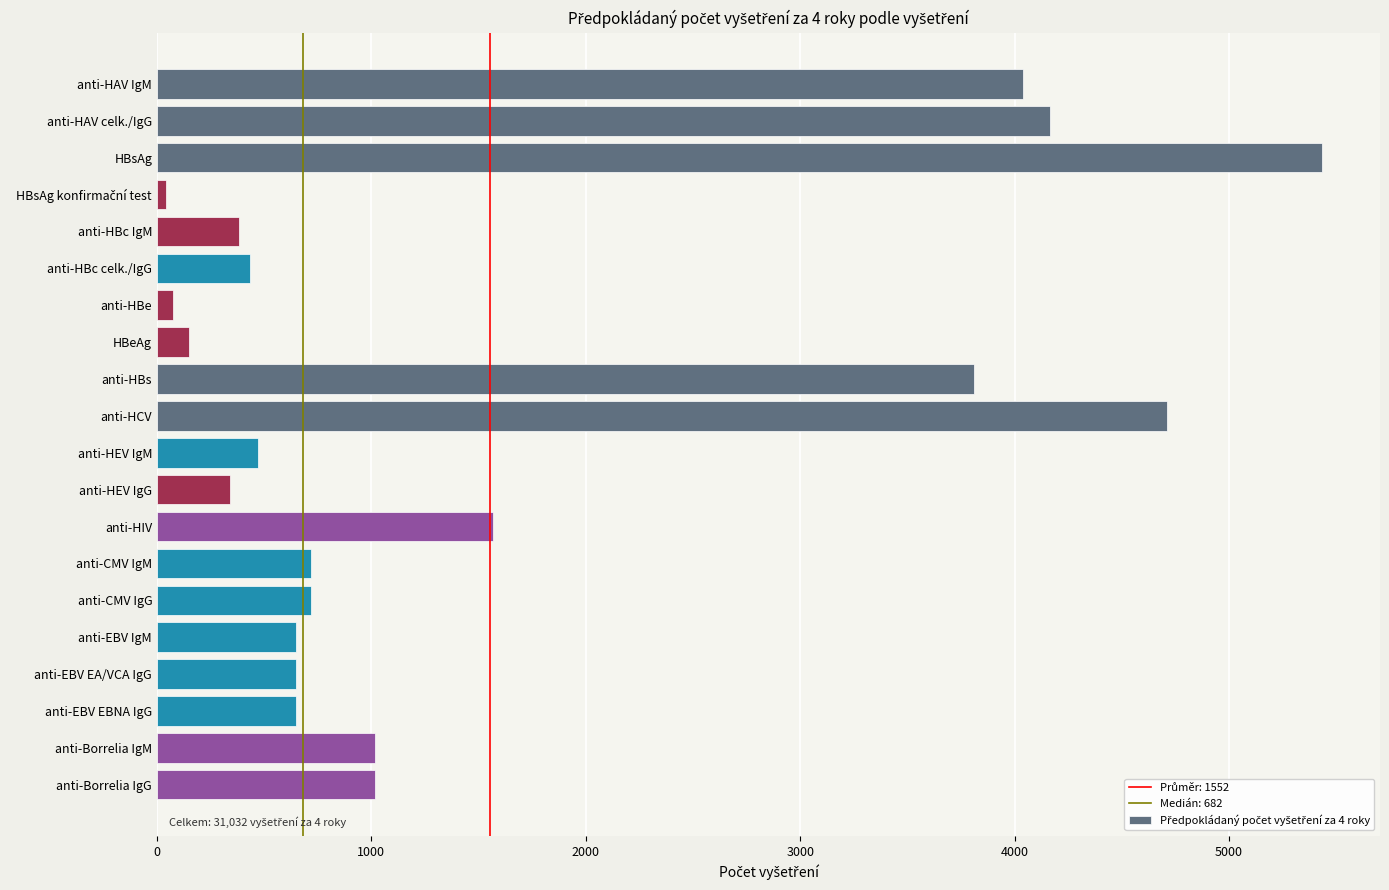

Reading top to bottom, list all the values displayed in this chart.

4040	4164	5432	44	384	432	76	148	3812	4712	472	340	1568	716	716	648	648	648	1016	1016